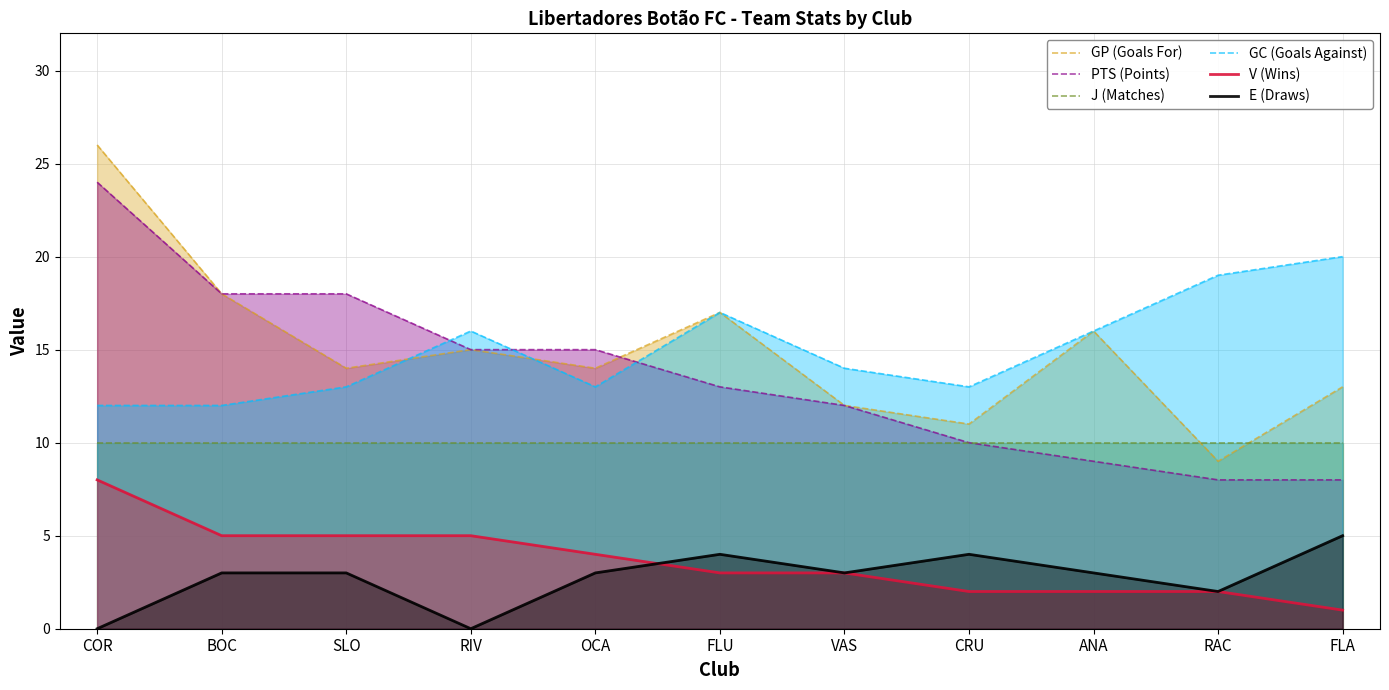

Rank the series by their maximum value, from highest to lowest.

GP (Goals For), PTS (Points), GC (Goals Against), J (Matches), V (Wins), E (Draws)